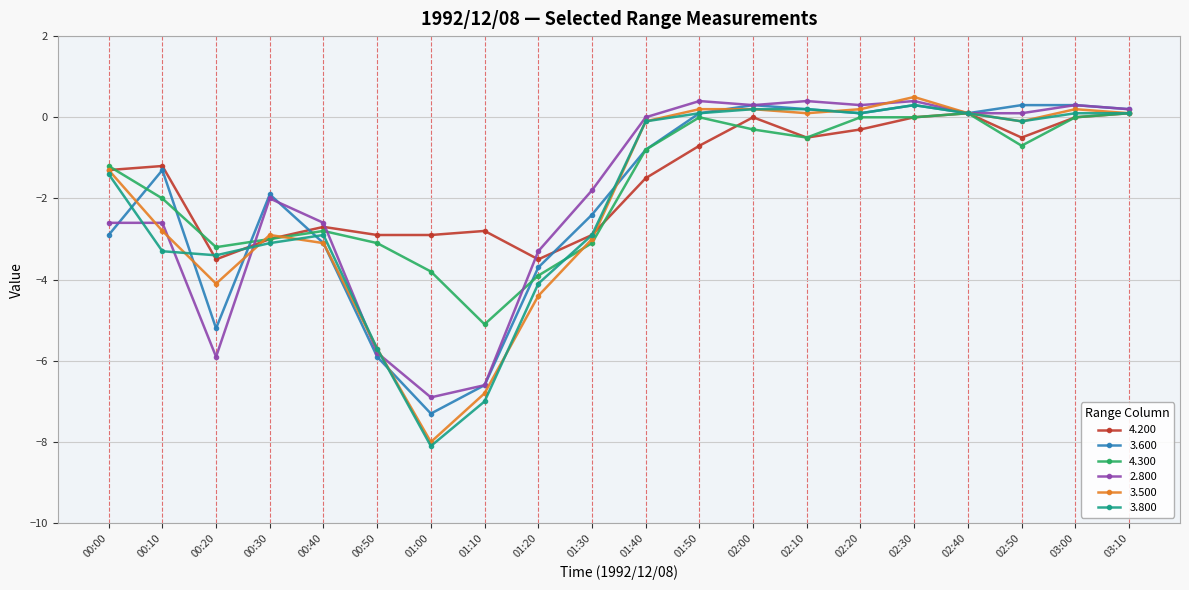

At which label does 4.200 first exceed -1?

01:50